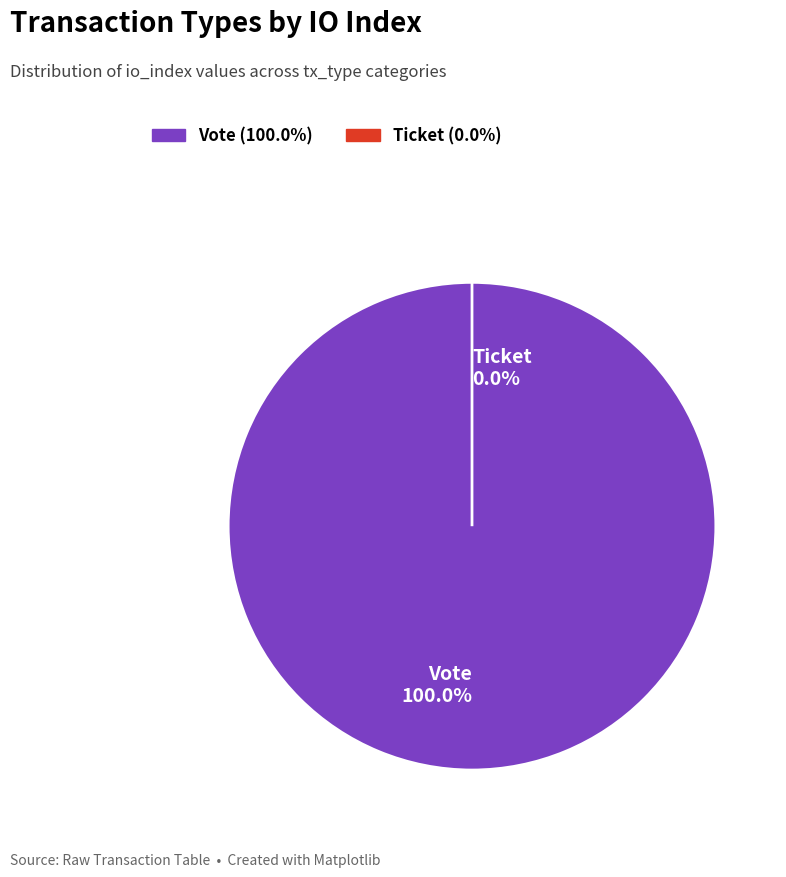

What is the change in value from Vote to Ticket?

-1